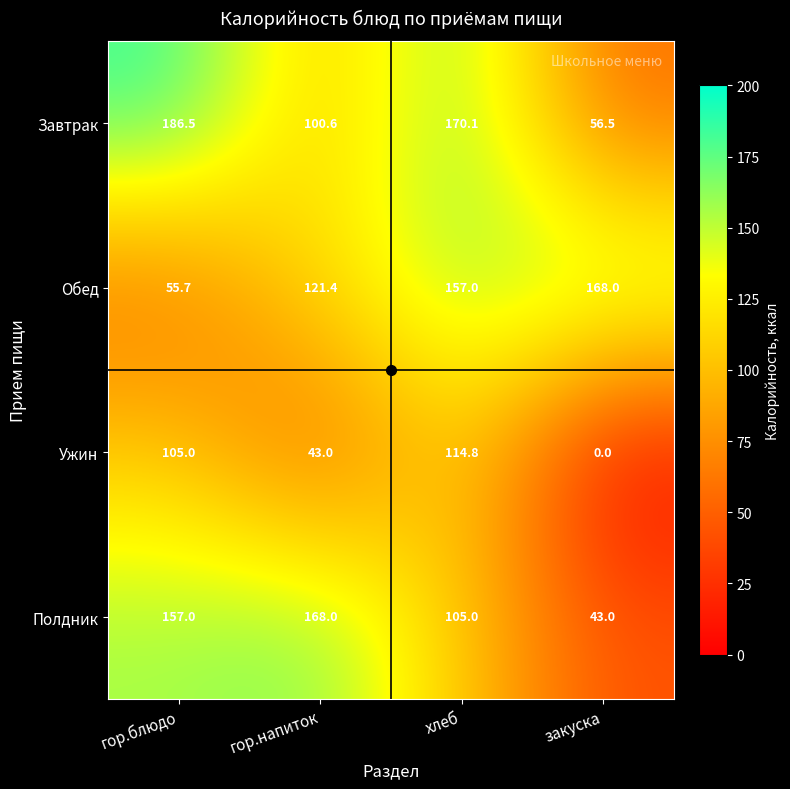

True or false: Завтрак has a value of 75.0 at закуска.

False